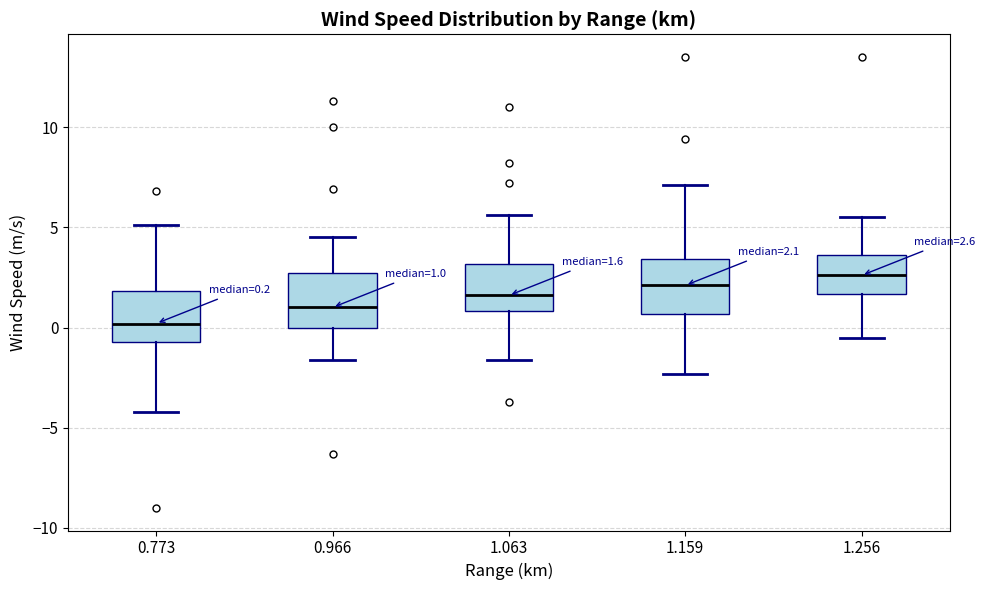

Which box has the lowest median line?

0.773